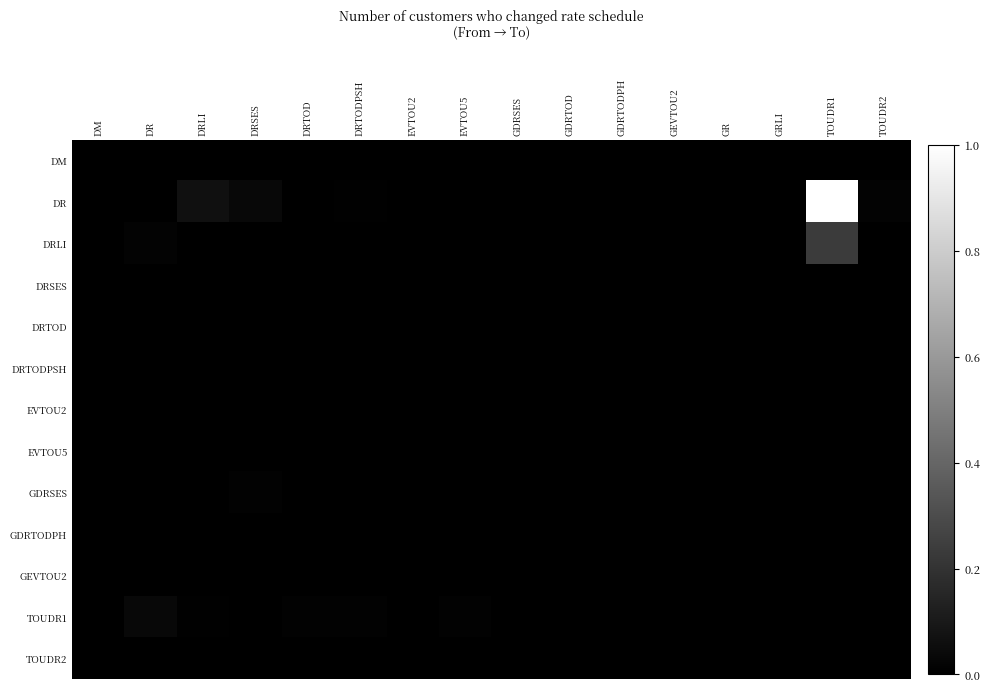

Which has a higher value, TOUDR1 or GEVTOU2?

TOUDR1